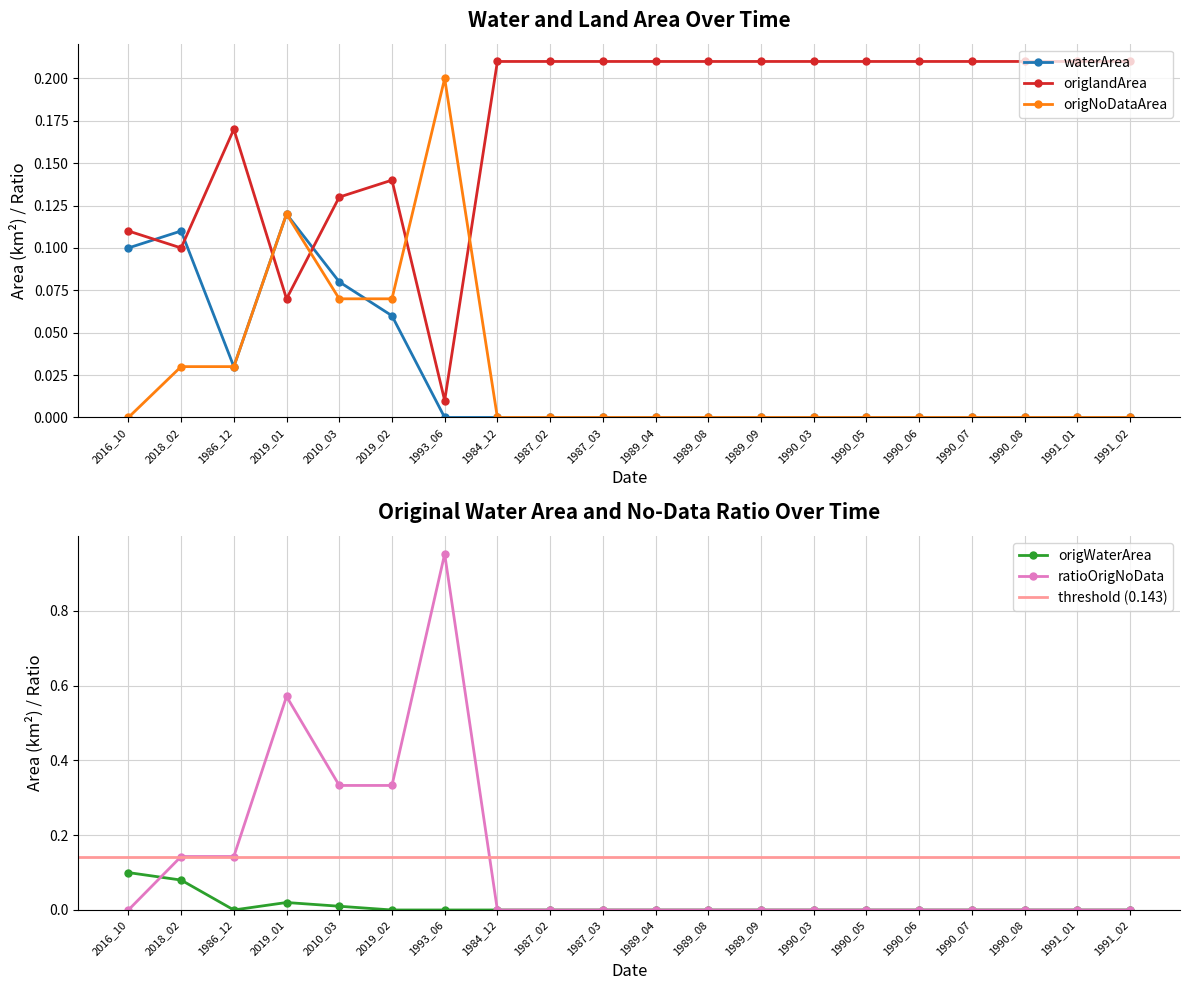

What is the difference between the second highest and second lowest values in the origWaterArea series?

0.1